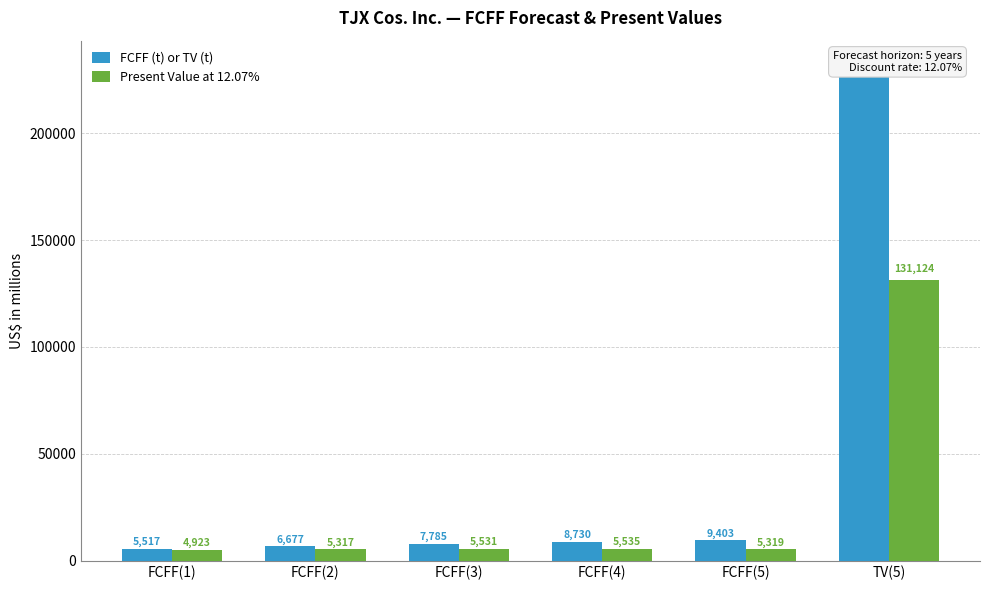

Is it true that FCFF (t) or TV (t) equals 6535 at FCFF(5)?

False